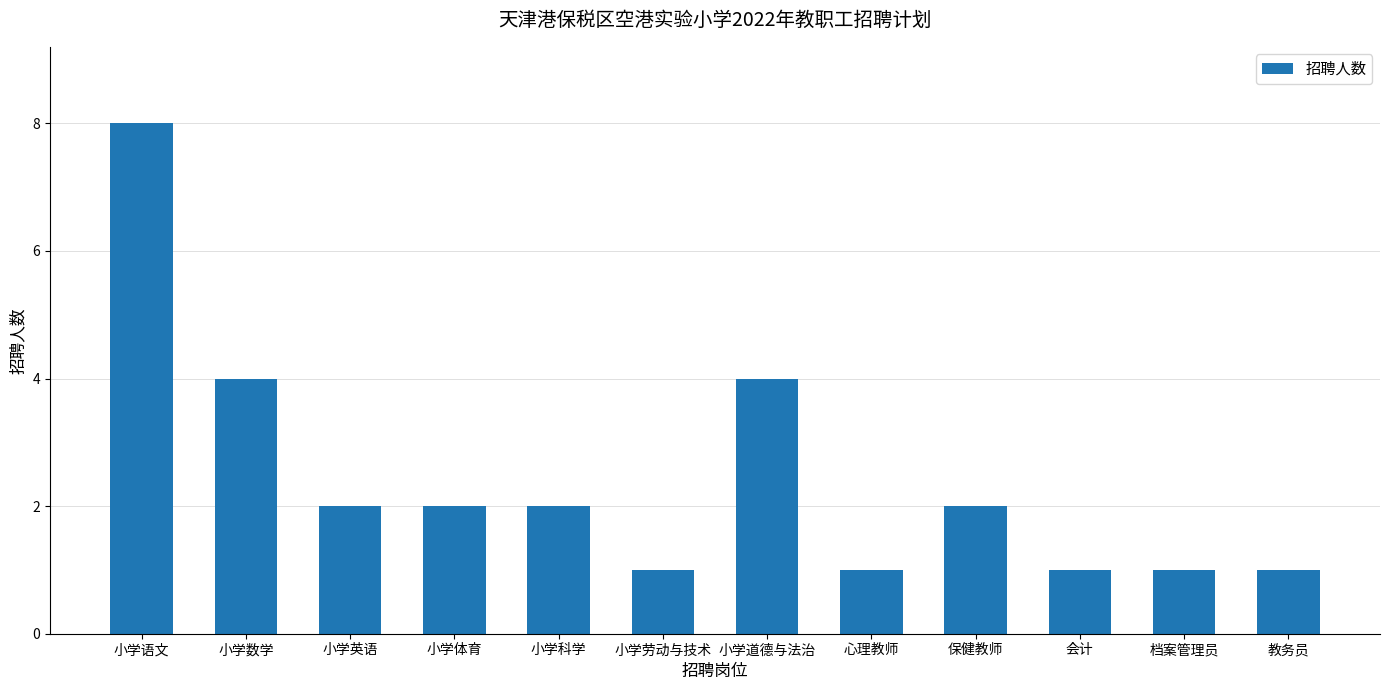

Count the values in the range 1 to 4.

11